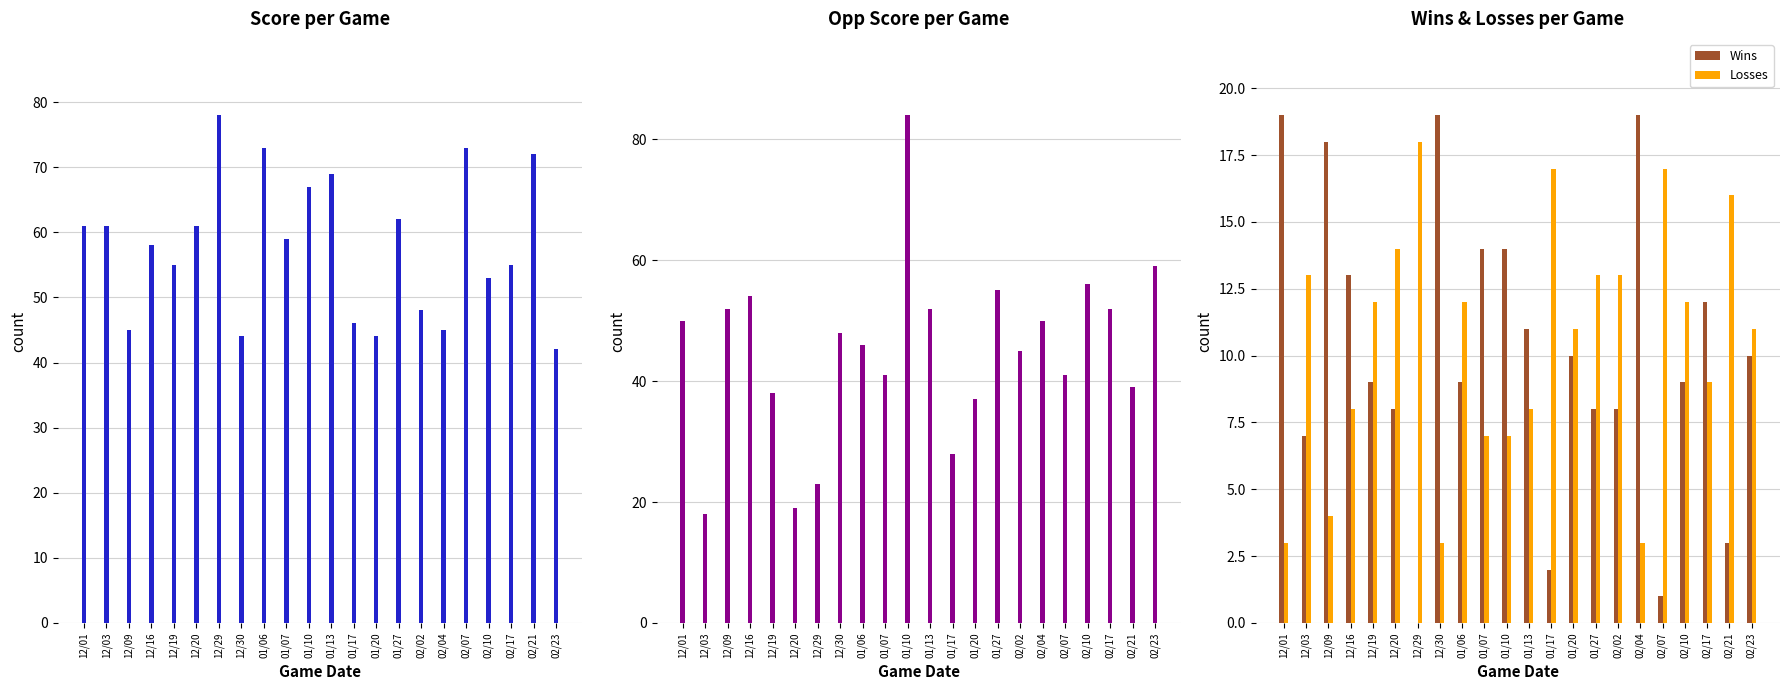

What is the label of the 20th bar from the right?

12/09